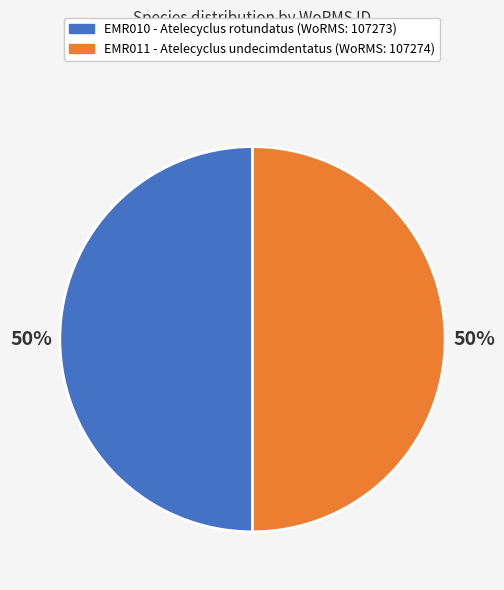

To the nearest percent, what is the average slice percentage?

50%